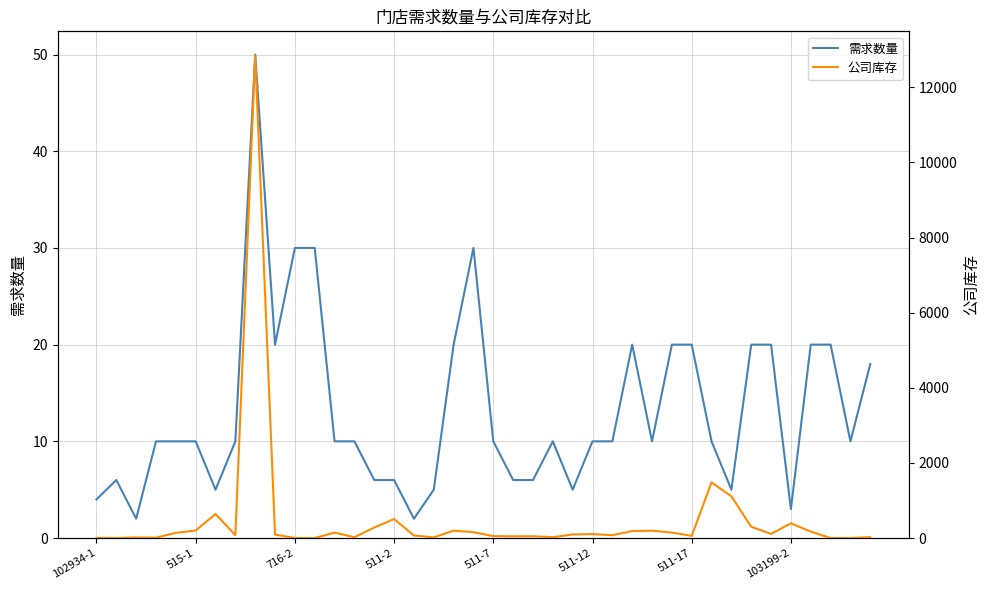

Is the value of 需求数量 at 12 greater than the value of 公司库存 at 32?

No